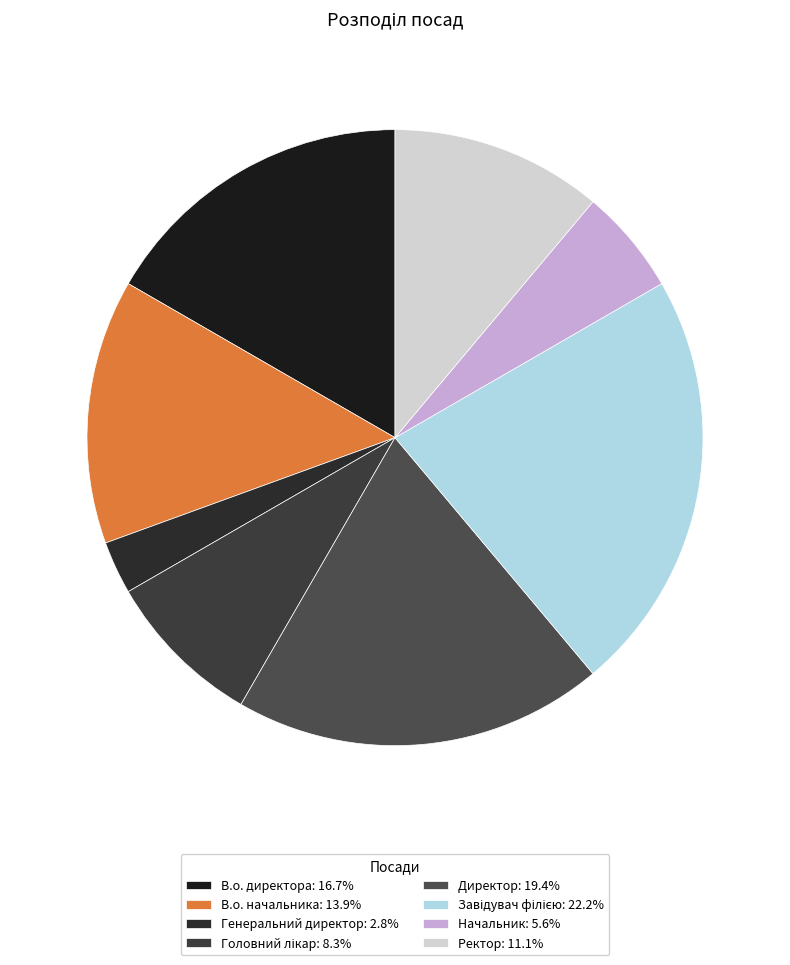

How many segments does this pie chart have?

8